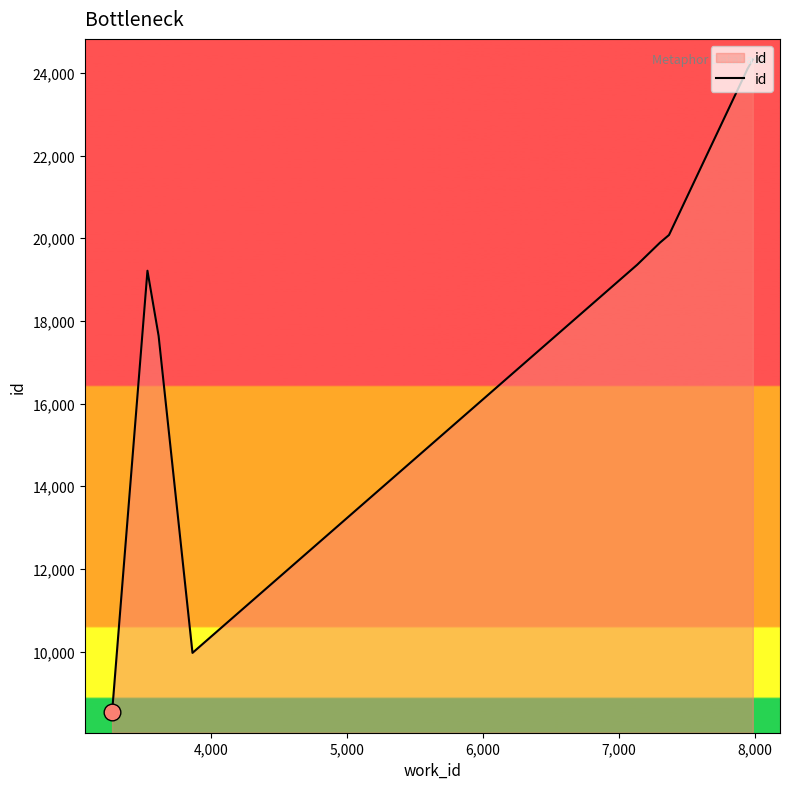

What is the difference between the maximum and minimum values?

15789